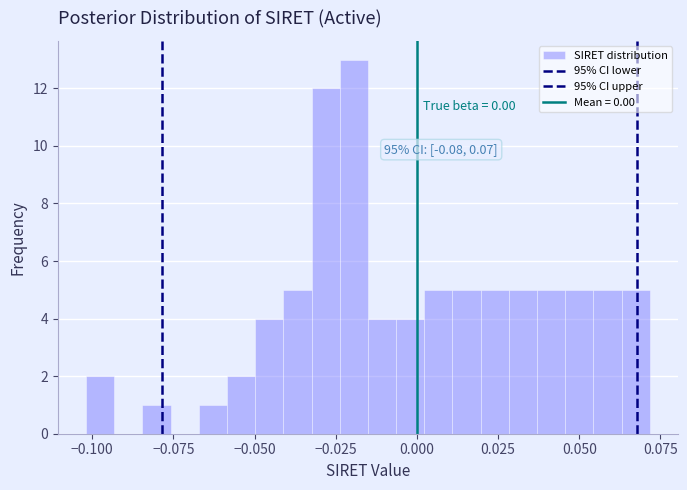

Around what value on the x-axis is the tallest bar? Give the approximate position of its centre, as read against the axis.

-0.020